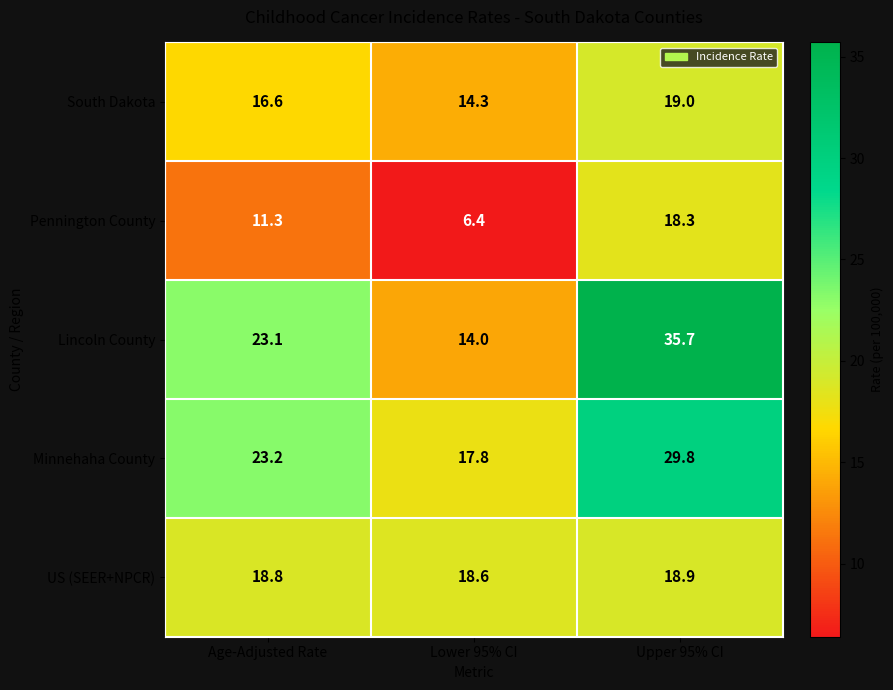

Where does the South Dakota series first go above 16?

Age-Adjusted Rate